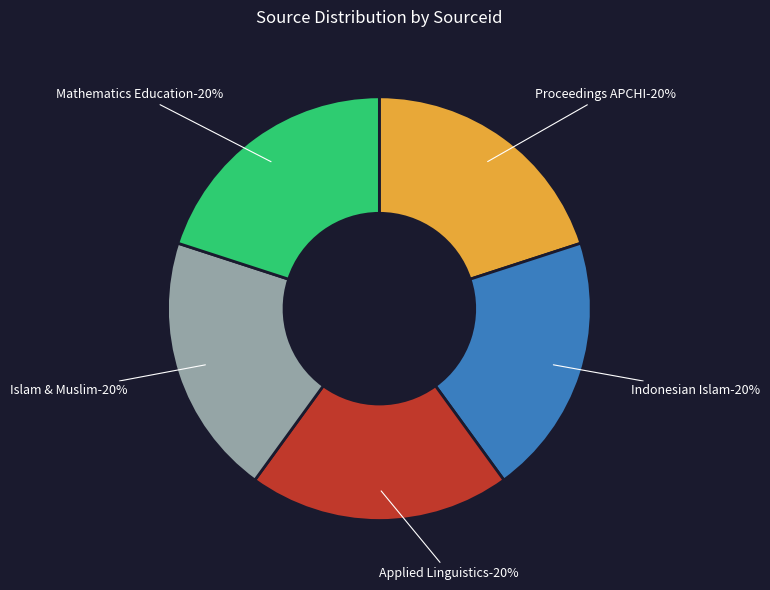

Does any single category account for the majority?

No